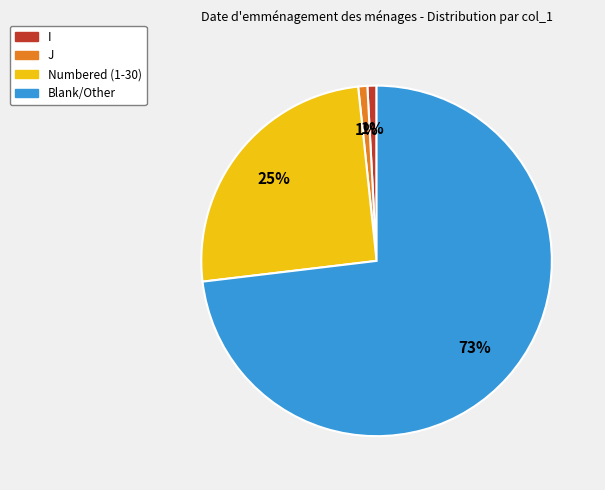

Does any single category account for the majority?

Yes